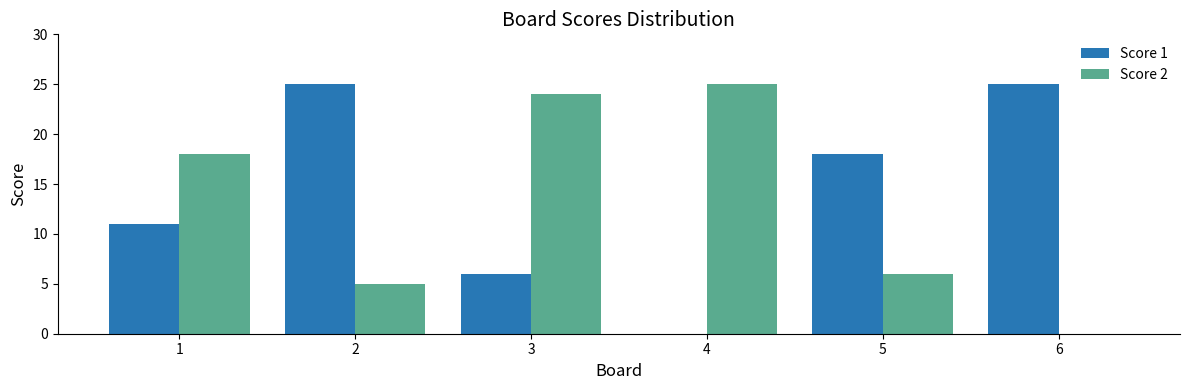

Count the number of data series in this chart.

2